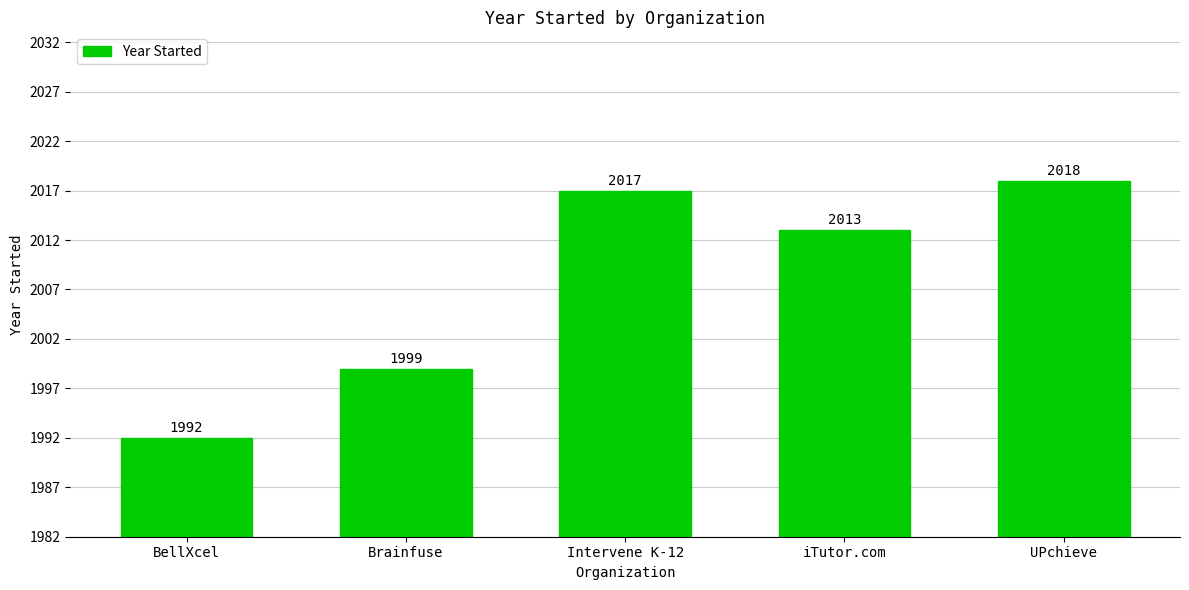

How many data points does each series have?

5